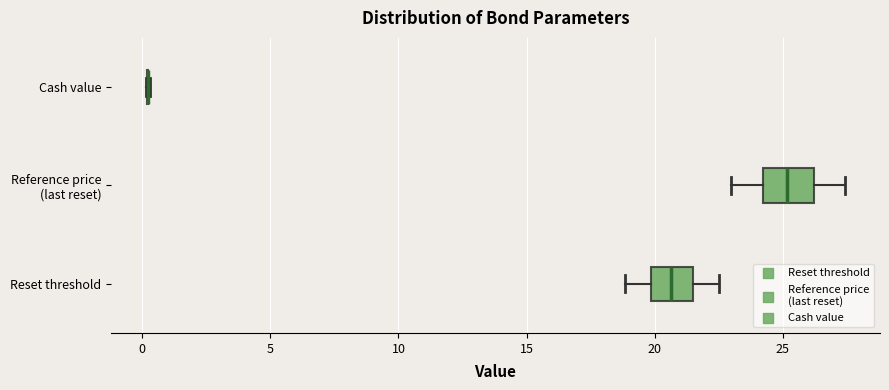

Reading bottom to top, read every box against the x-axis: the position of its median line, the range the box covers, and the ends of its whiskers. The values are not printed on the chart, so give them approximately, as read against the axis.

Reset threshold: median 20.5, box 20.0 to 21.5, whiskers 19.0 to 22.5
Reference price (last reset): median 25.0, box 24.0 to 26.0, whiskers 23.0 to 27.5
Cash value: box collapsed to a line at 0.0, whiskers 0.0 to 0.5